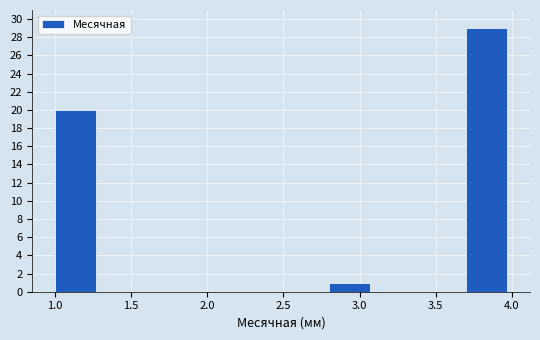

What is the height of the bar covering 2.8 to 3.1 on the x-axis? The values are not printed on the chart, so give them approximately, as read against the axis.

1